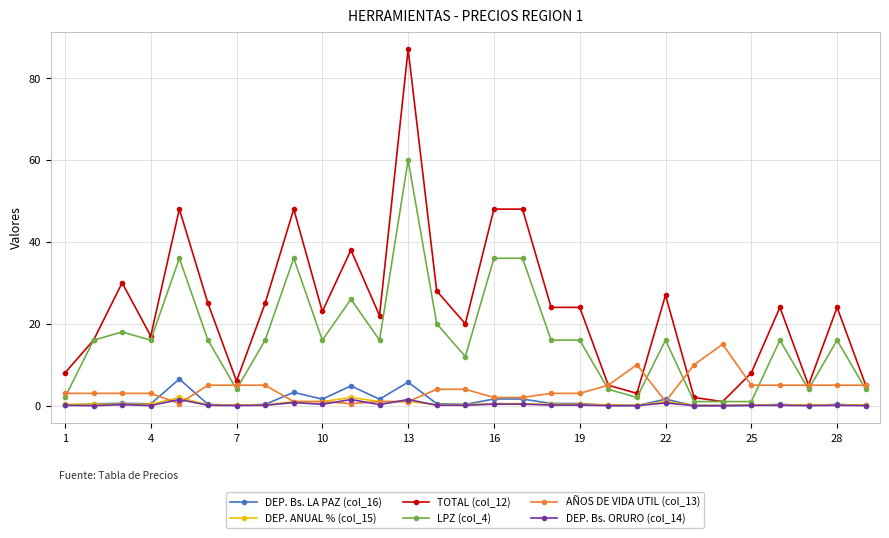

How many lines are shown in the chart?

6